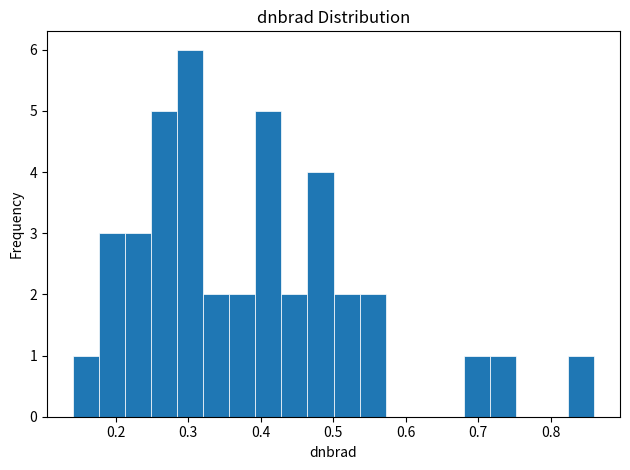

Around what value on the x-axis is the tallest bar? Give the approximate position of its centre, as read against the axis.

0.30